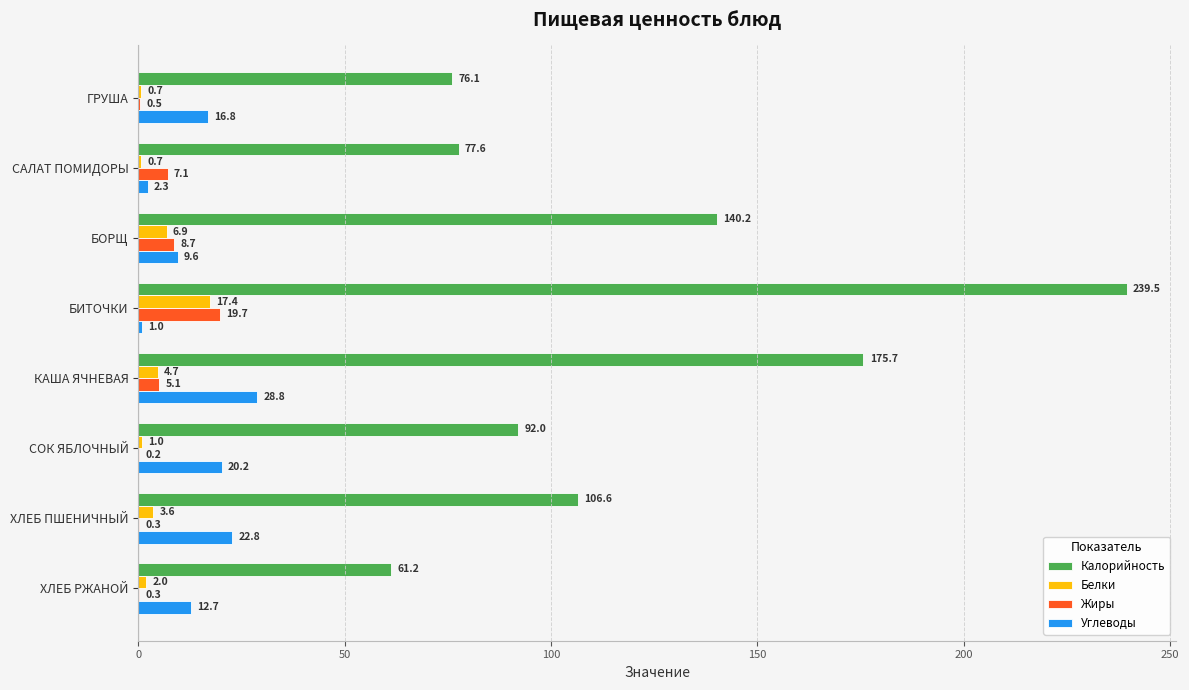

Which series has the largest total across all categories?

Калорийность